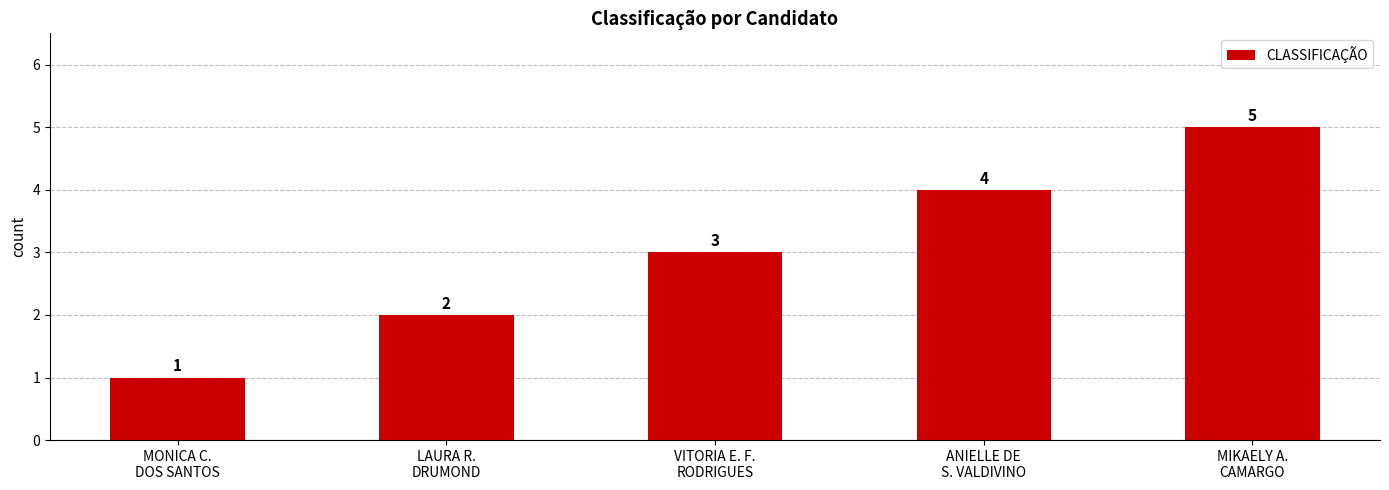

What is the difference between the values at ANIELLE DE
S. VALDIVINO and LAURA R.
DRUMOND?

2